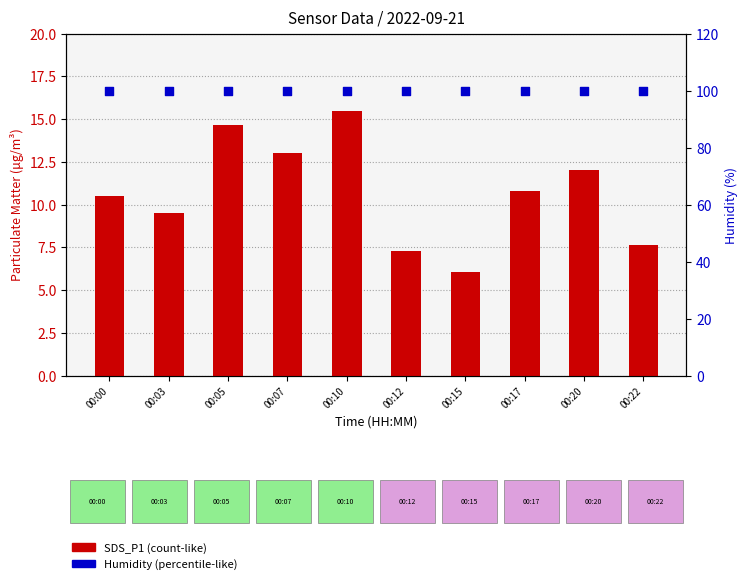

At how many categories does at least one series exceed 35?

10